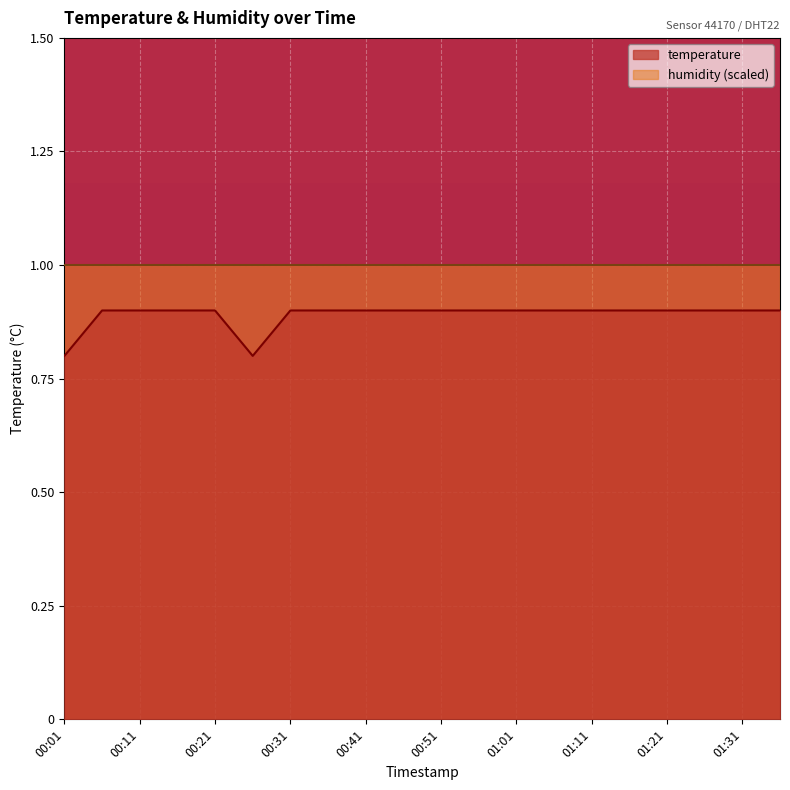

What is the minimum value shown in the chart?

0.8